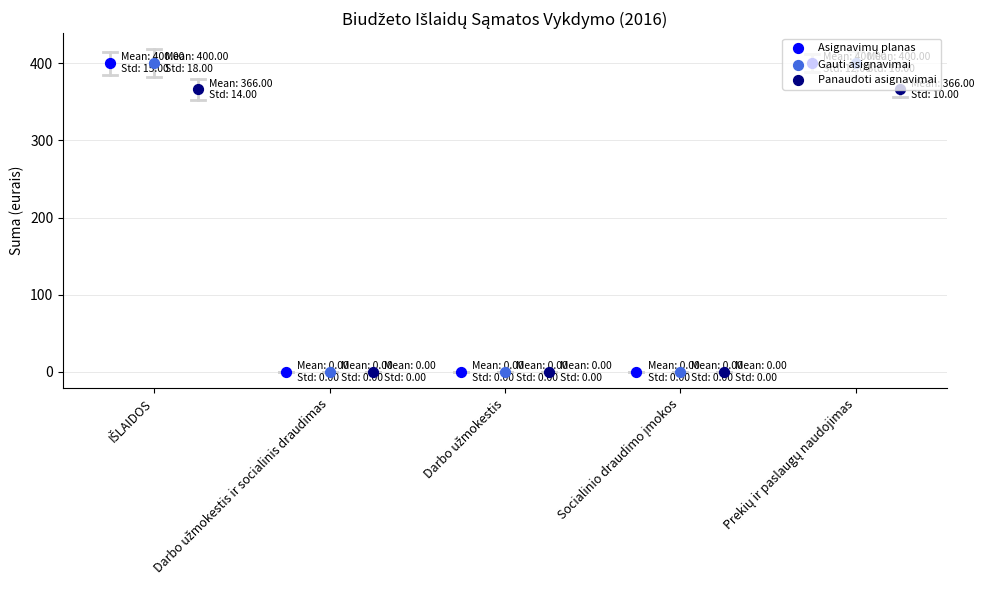

Is the value of Gauti asignavimai at IŠLAIDOS greater than the value of Asignavimų planas at IŠLAIDOS?

No